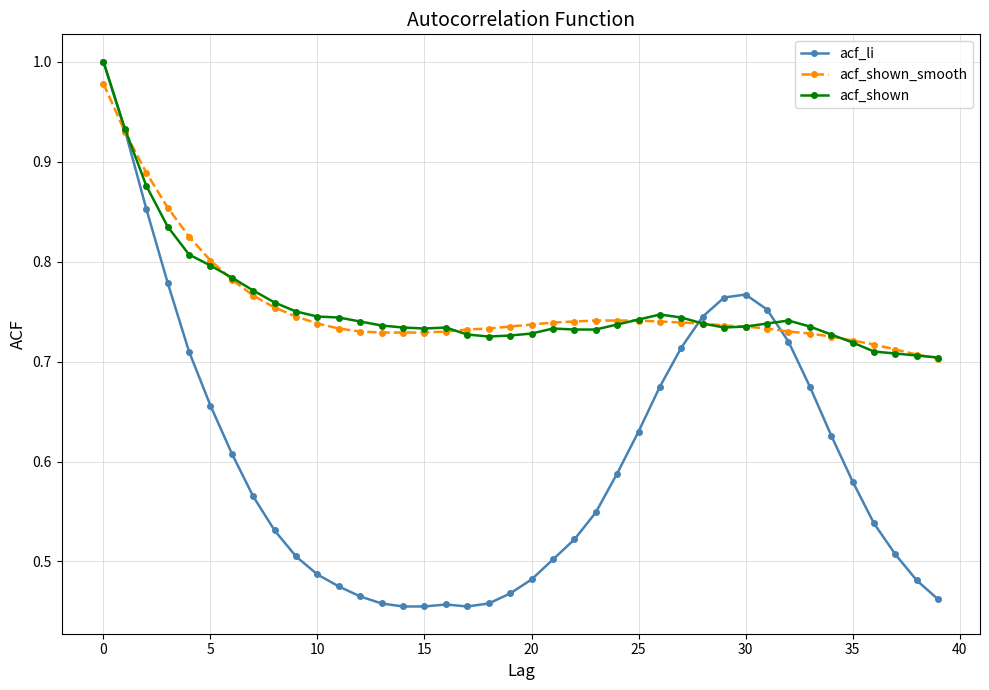

Which series has the widest spread of values?

acf_li